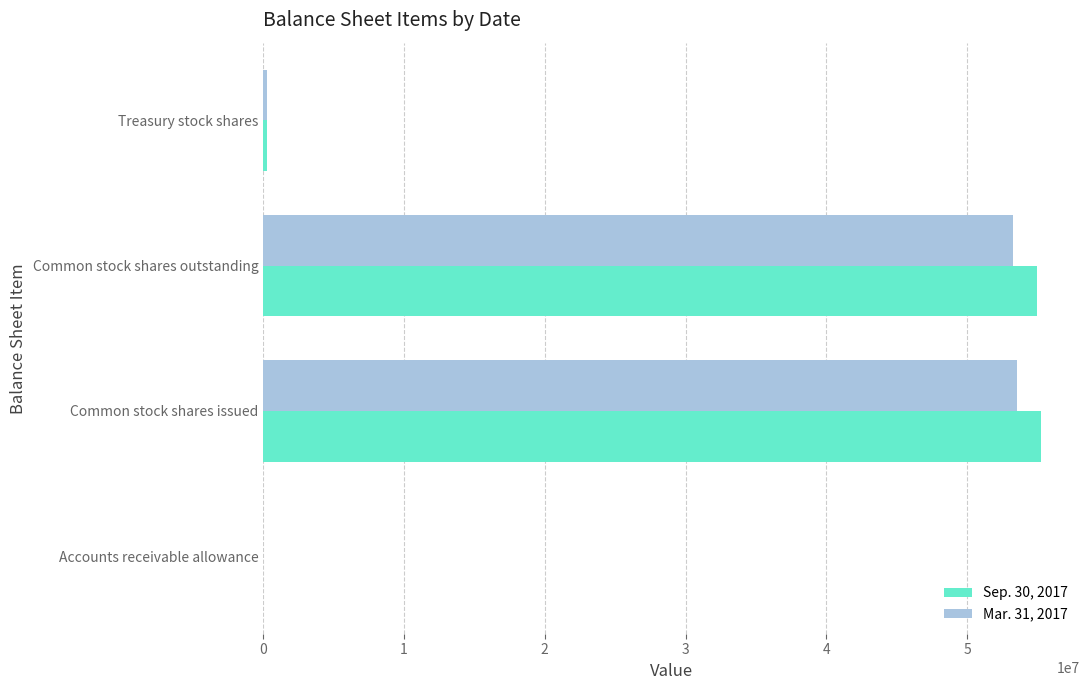

The Mar. 31, 2017 series shows 27032572 at Common stock shares outstanding. True or false?

False